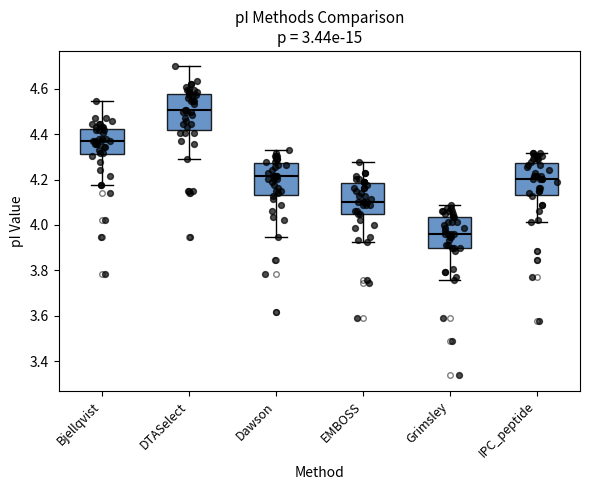

Reading left to right, transcribe this box plot: for each box, give where its median line is, the range the box spans, and where its two whiskers end, as read against the y-axis. The values are not printed on the chart, so give them approximately, as read against the axis.

Bjellqvist: median 4.36, box 4.32 to 4.42, whiskers 4.18 to 4.54
DTASelect: median 4.50, box 4.42 to 4.58, whiskers 4.30 to 4.70
Dawson: median 4.22, box 4.14 to 4.28, whiskers 3.94 to 4.32
EMBOSS: median 4.10, box 4.06 to 4.18, whiskers 3.92 to 4.28
Grimsley: median 3.96, box 3.90 to 4.04, whiskers 3.76 to 4.08
IPC_peptide: median 4.20, box 4.14 to 4.28, whiskers 4.02 to 4.32